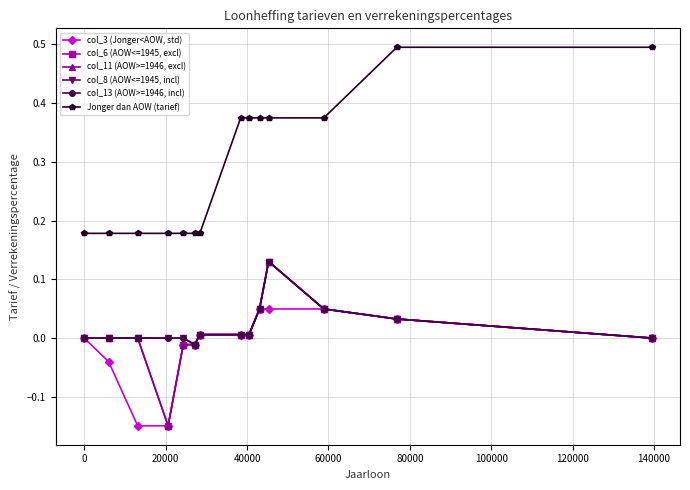

Does the chart have visible grid lines?

Yes